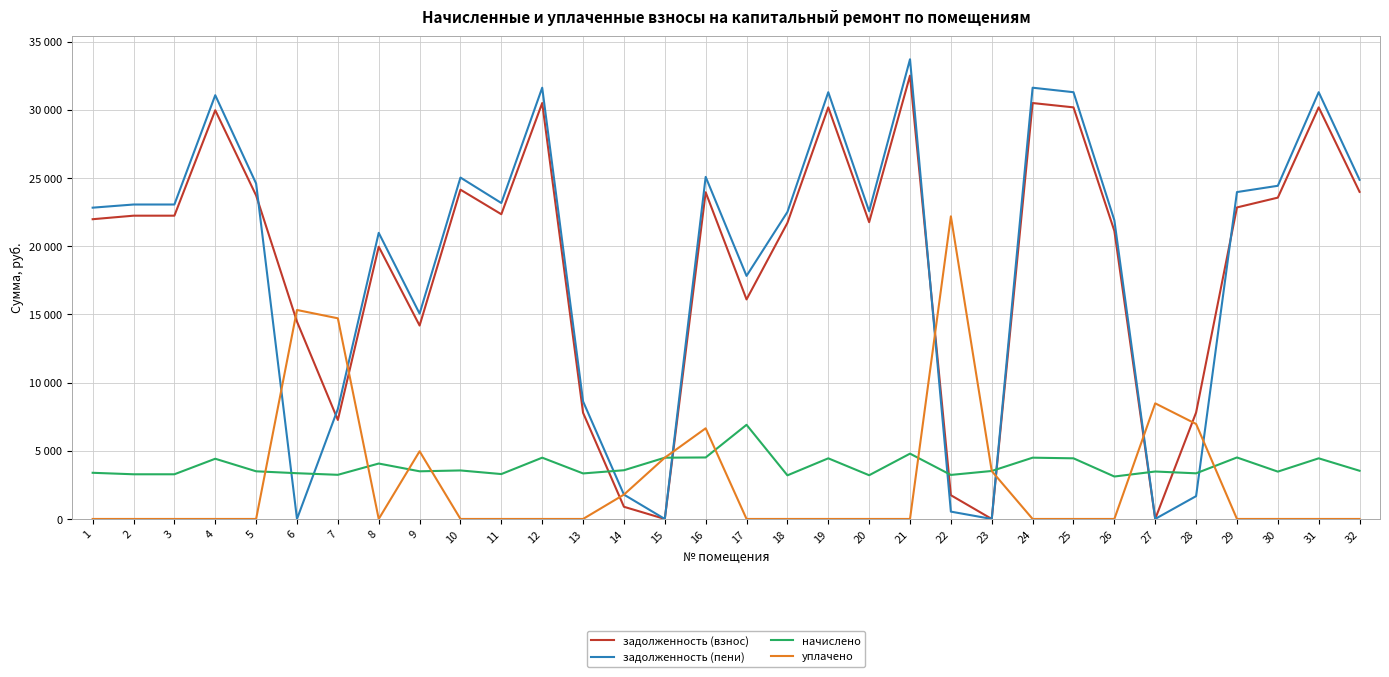

Does the chart display data point markers on the line(s)?

No